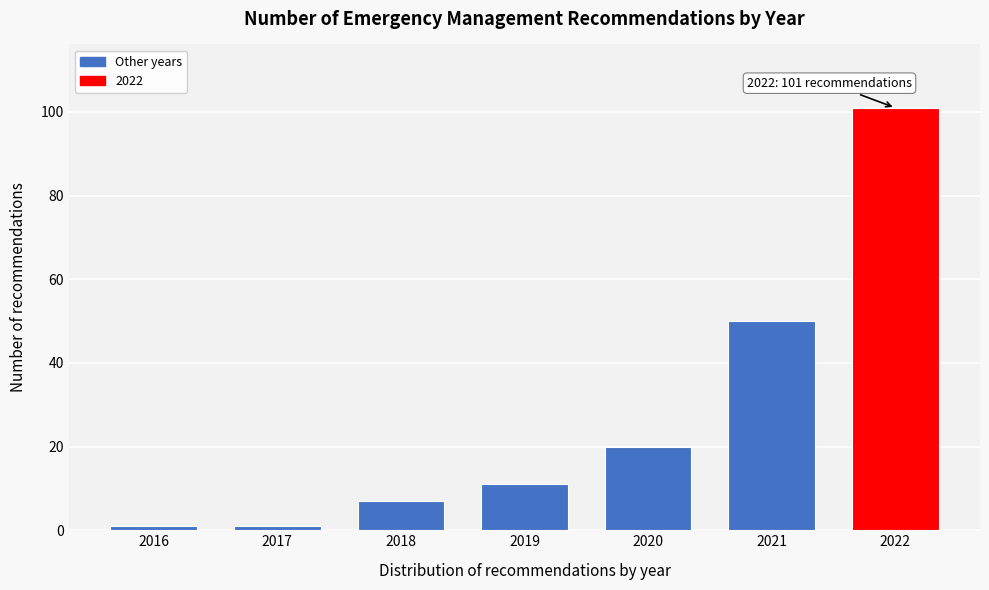

Reading right to left, extract all data points from this chart.

101	50	20	11	7	1	1